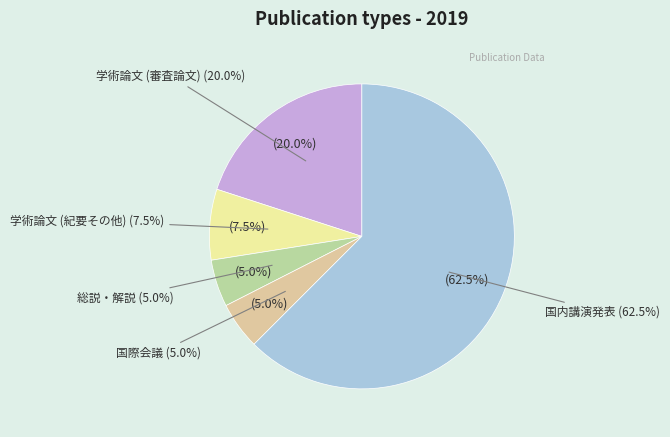

To the nearest percent, what is the difference between the 国際会議 and 学術論文 (紀要その他) slice percentages?

2%